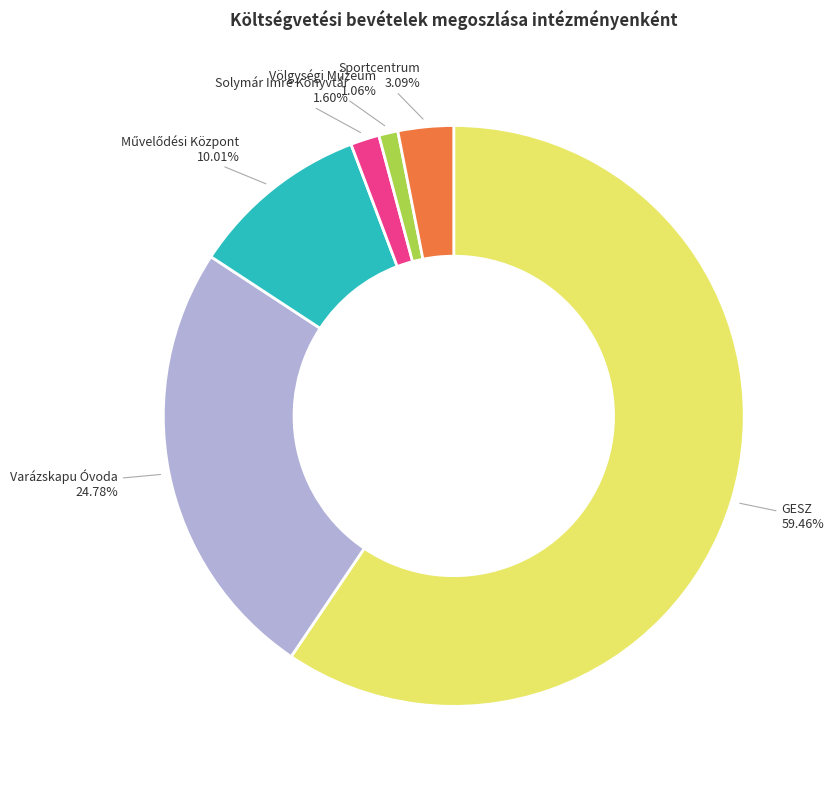

Approximately how many times larger is the value at Sportcentrum compared to Varázskapu Óvoda?

0.1